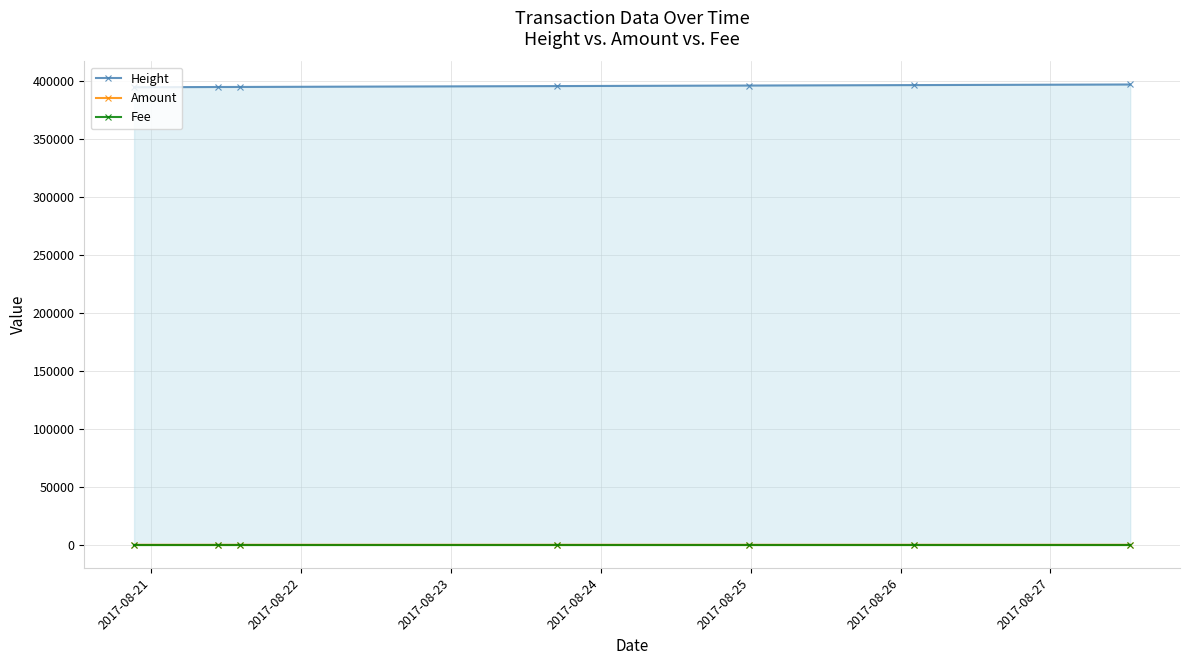

At how many categories does at least one series exceed 194669?

7